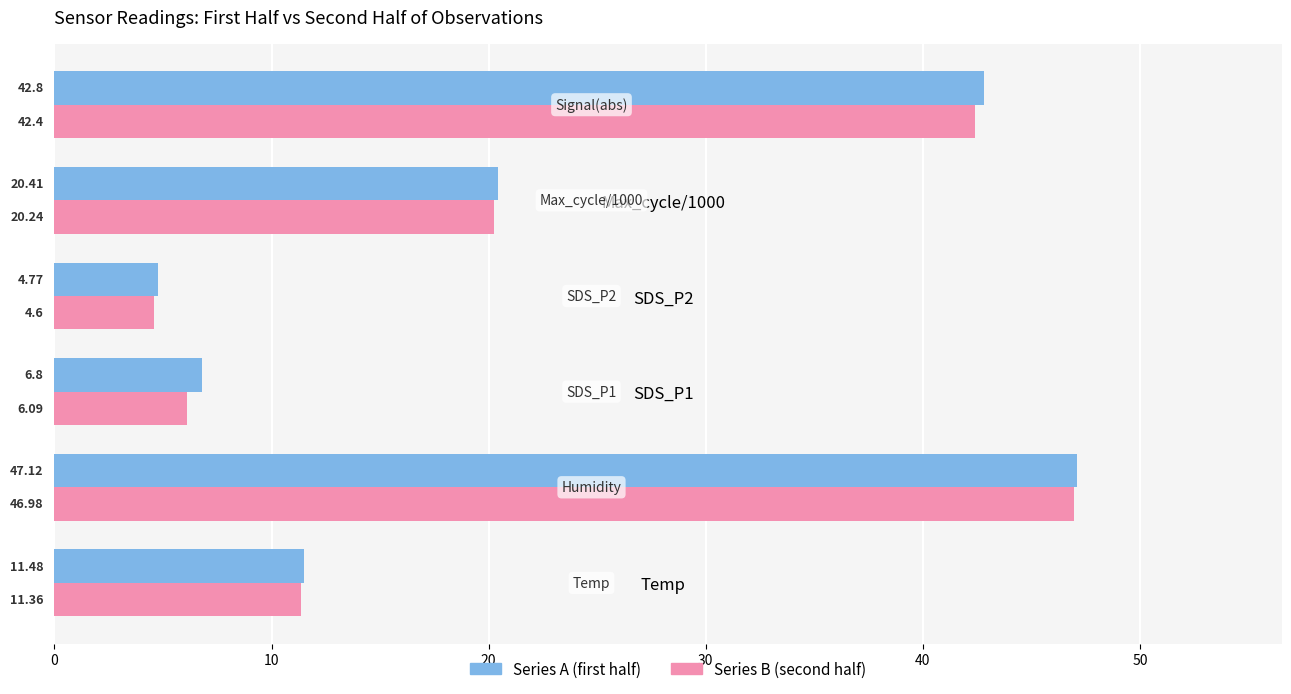

At which label does Series B (second half) reach its peak?

Humidity